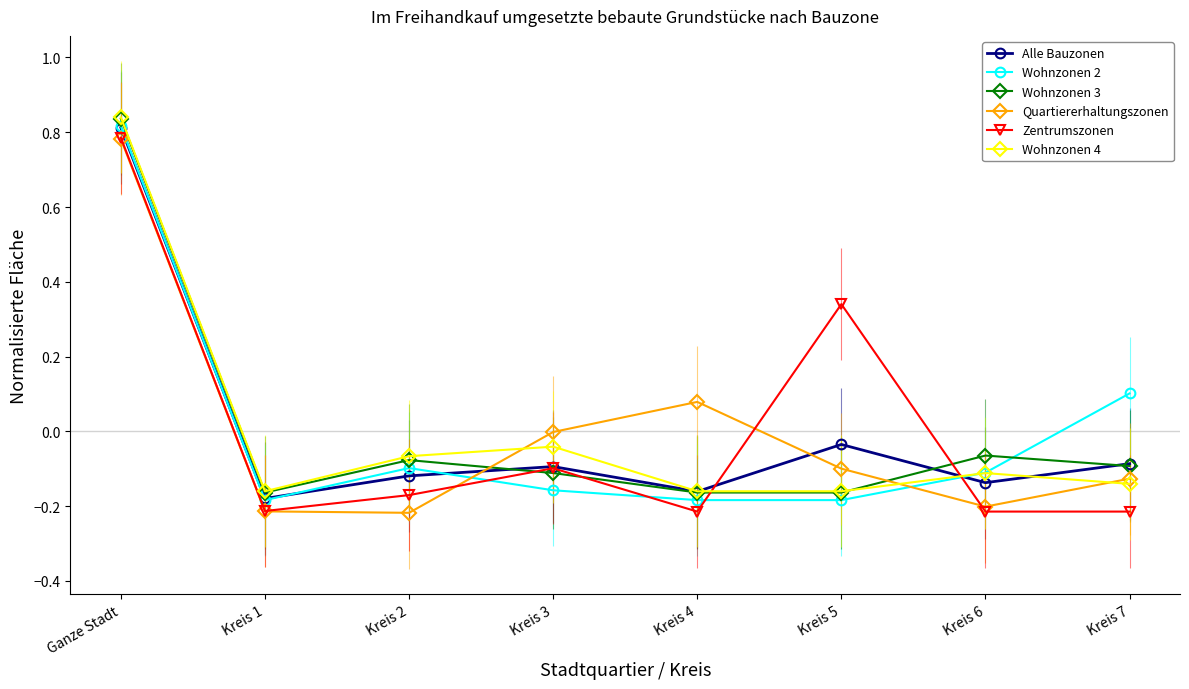

The Zentrumszonen series shows -0.3 at Kreis 6. True or false?

False